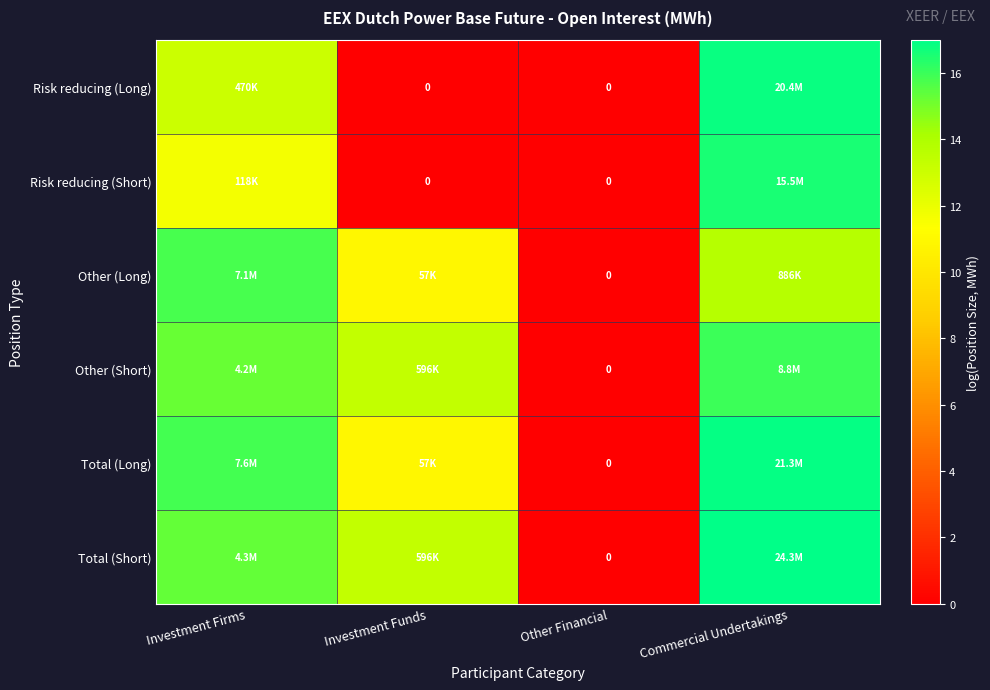

At how many categories does at least one series exceed 14?

2